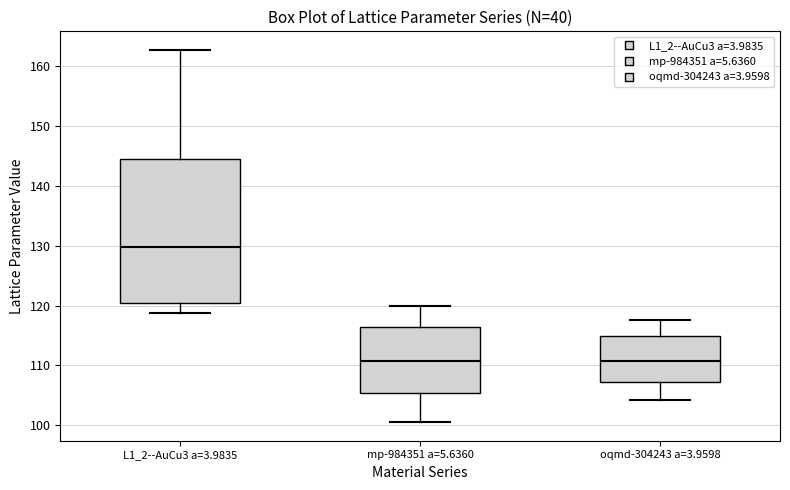

Reading left to right, read every box against the y-axis: the position of its median line, the range the box covers, and the ends of its whiskers. The values are not printed on the chart, so give them approximately, as read against the axis.

L1_2--AuCu3 a=3.9835: median 130, box 120 to 144, whiskers 119 to 163
mp-984351 a=5.6360: median 111, box 105 to 116, whiskers 101 to 120
oqmd-304243 a=3.9598: median 111, box 107 to 115, whiskers 104 to 118